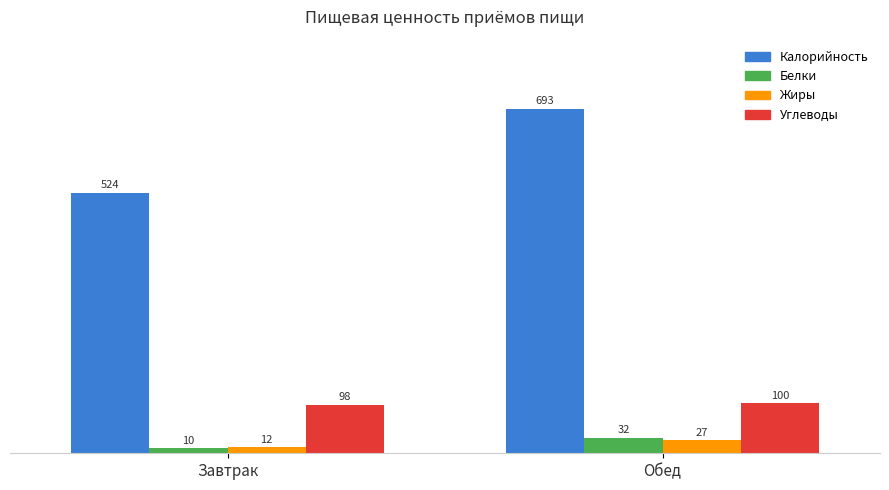

Rank the series at Обед from lowest to highest value.

Жиры, Белки, Углеводы, Калорийность